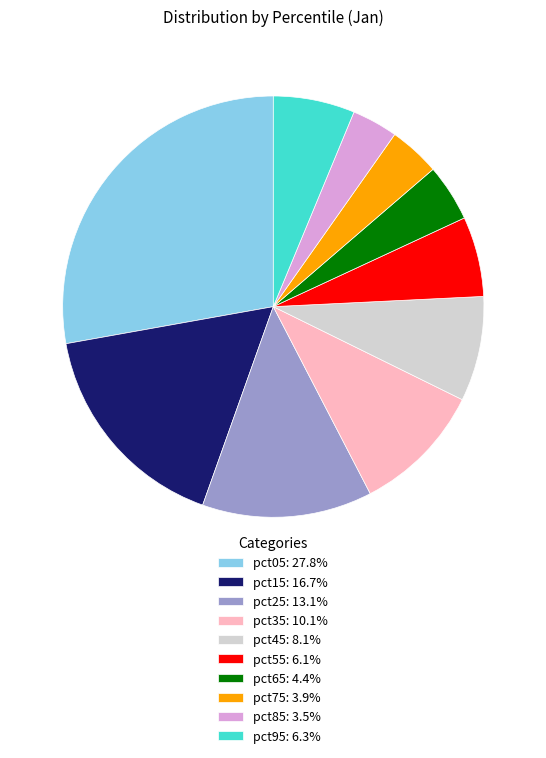

Which category has the biggest portion of the pie?

pct05